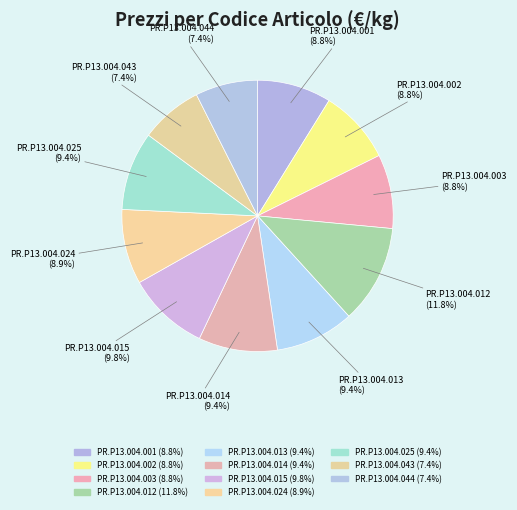

Rank the categories by value from highest to lowest.

PR.P13.004.012, PR.P13.004.015, PR.P13.004.013, PR.P13.004.014, PR.P13.004.025, PR.P13.004.024, PR.P13.004.001, PR.P13.004.002, PR.P13.004.003, PR.P13.004.043, PR.P13.004.044